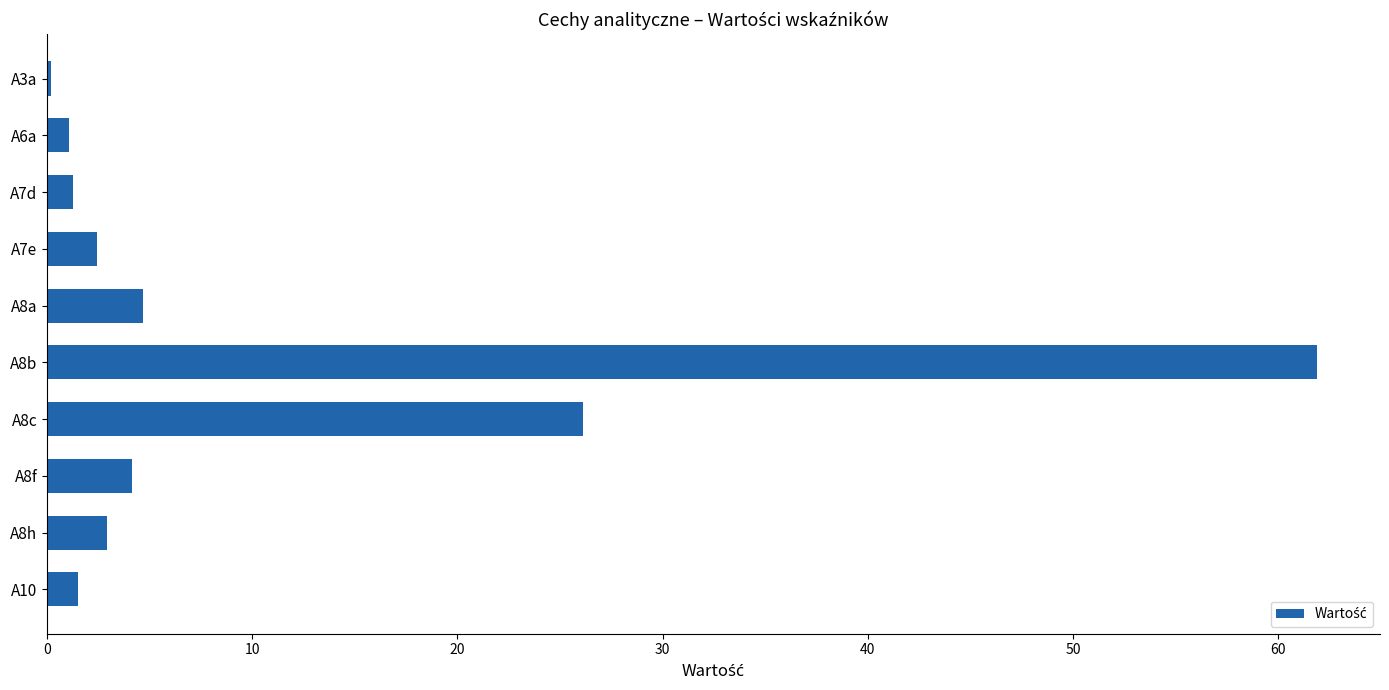

What is the change in value from A8b to A8f?

-57.7